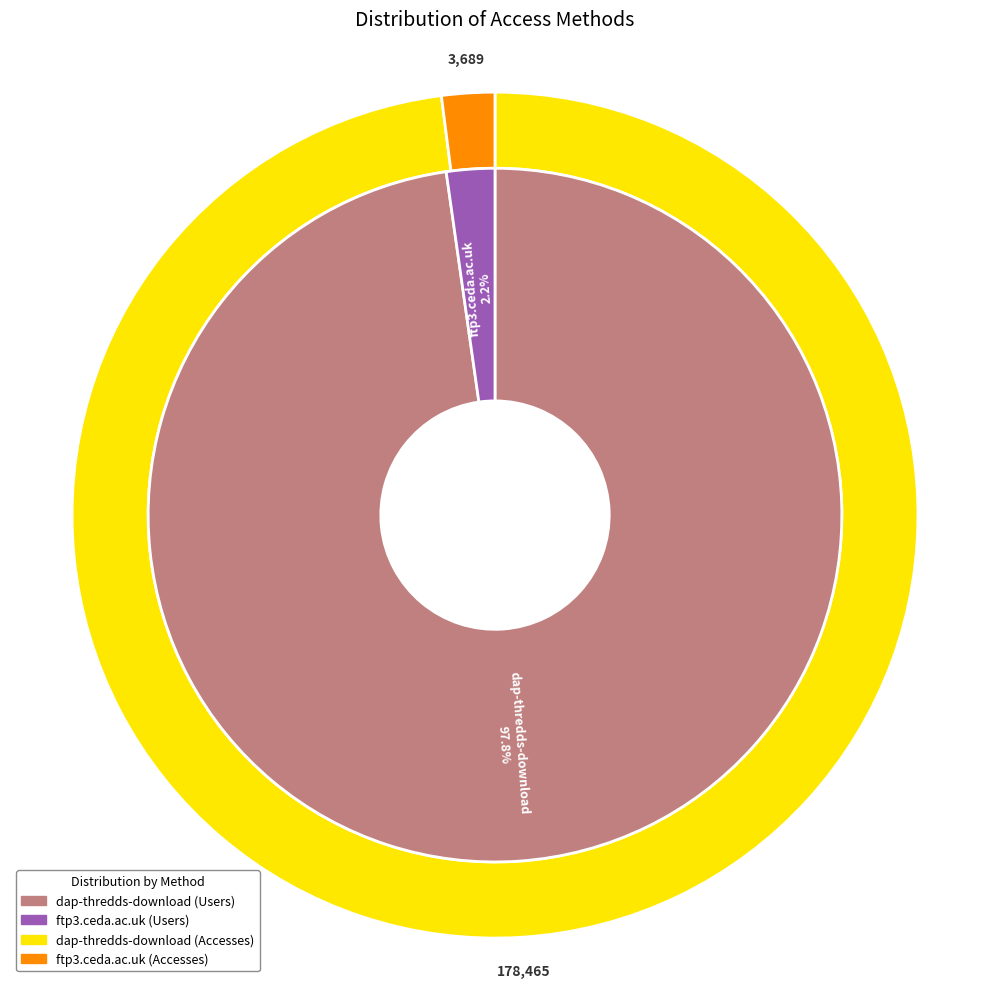

Is it true that ftp3.ceda.ac.uk is 1% of the pie?

False